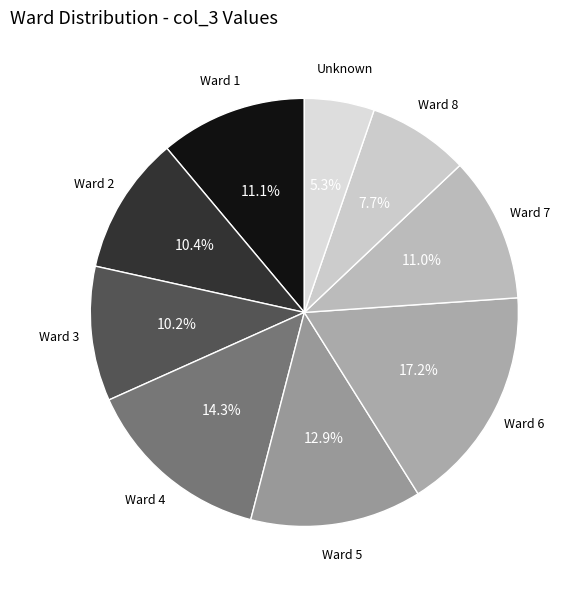

Does Ward 6 represent more than half of the total?

No